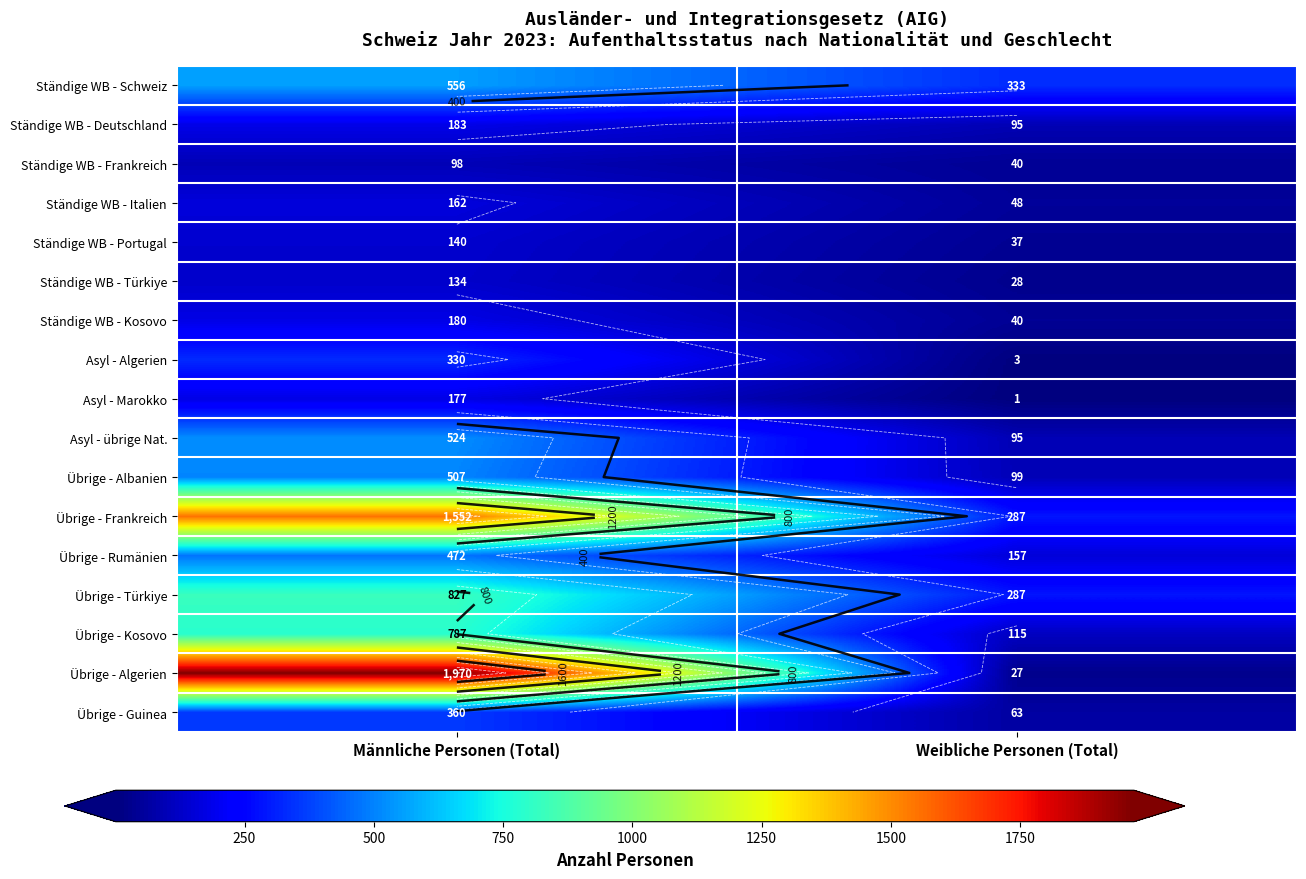

Count the Übrige - Rumänien values in the range 157 to 472.

2